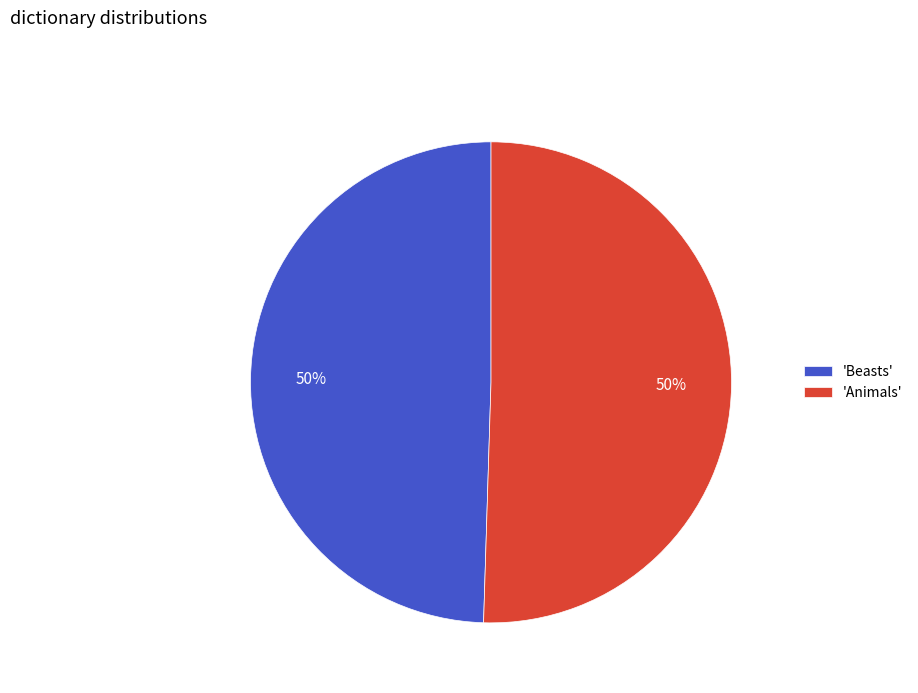

What percentage is the 'Beasts' slice, to the nearest percent?

50%